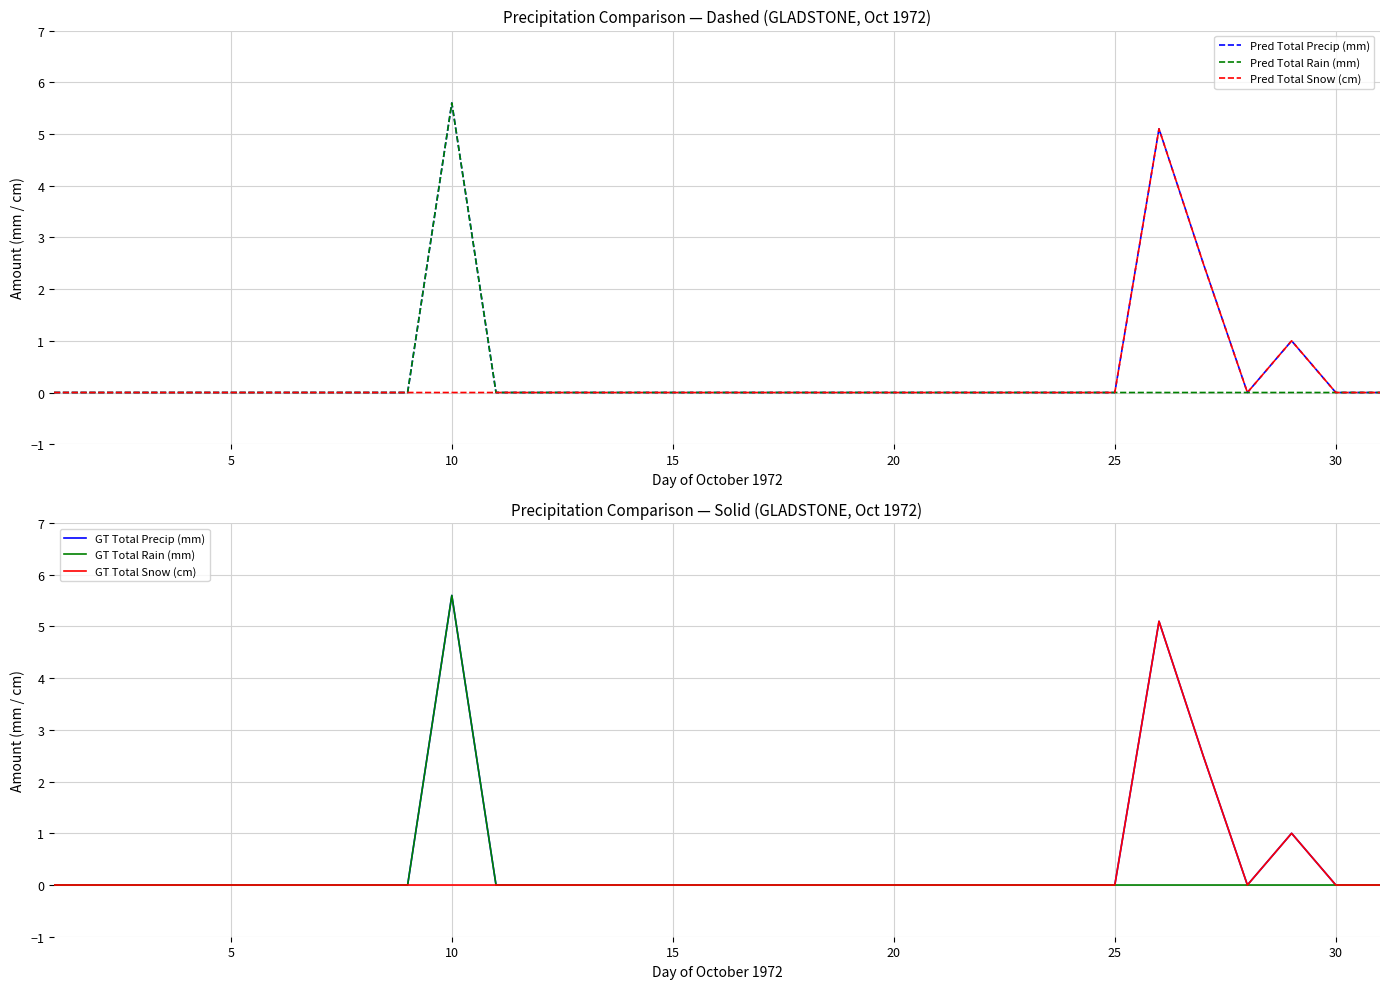

Which series has the largest total across all categories?

Pred Total Precip (mm)